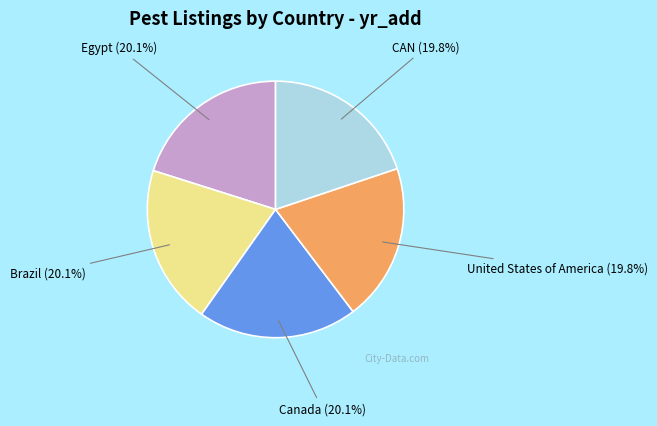

Count the number of slices in the pie.

5